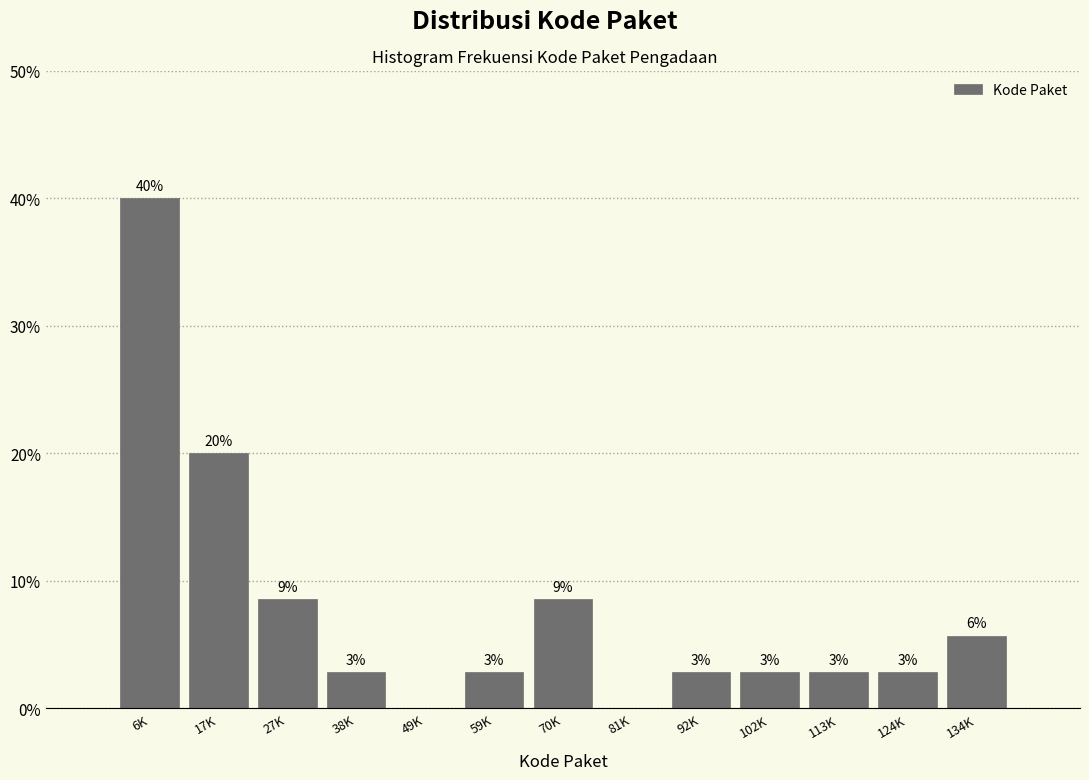

Are the bars horizontal?

No